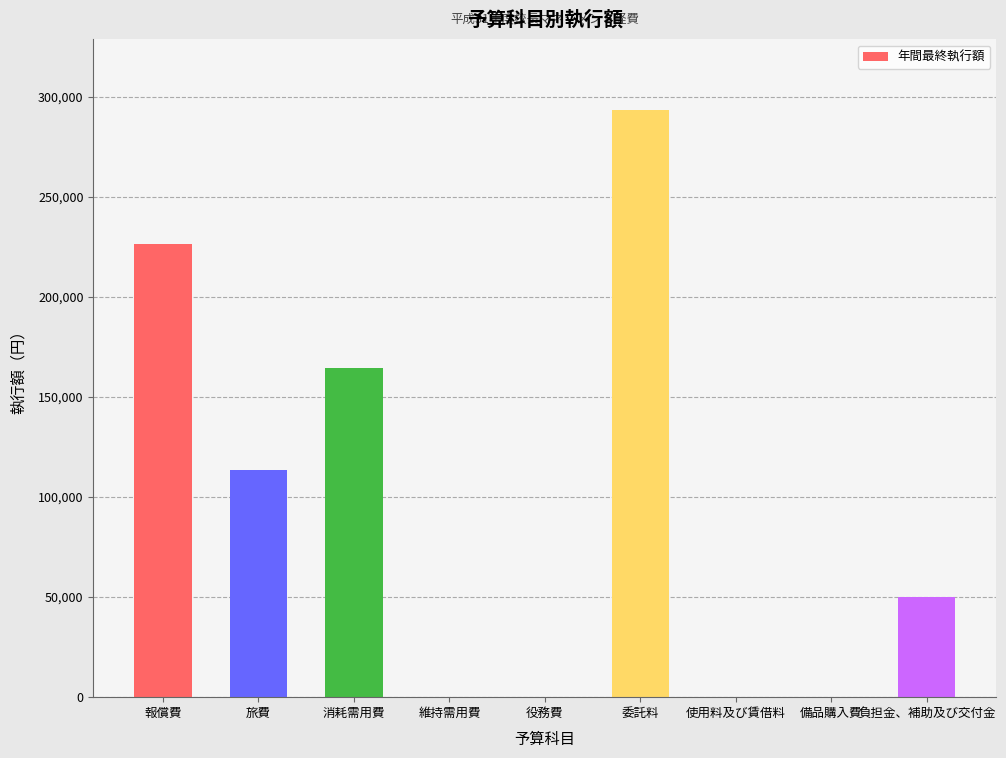

How many values are between 0 and 164489?

7